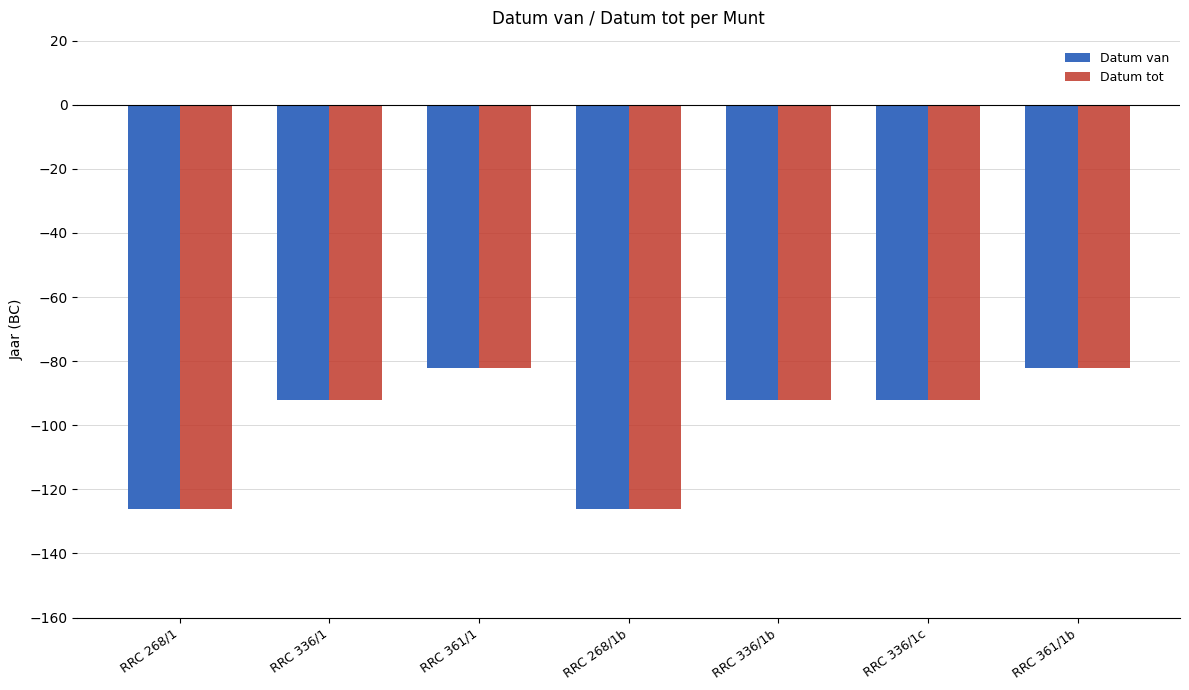

Count the number of categories in the chart.

7